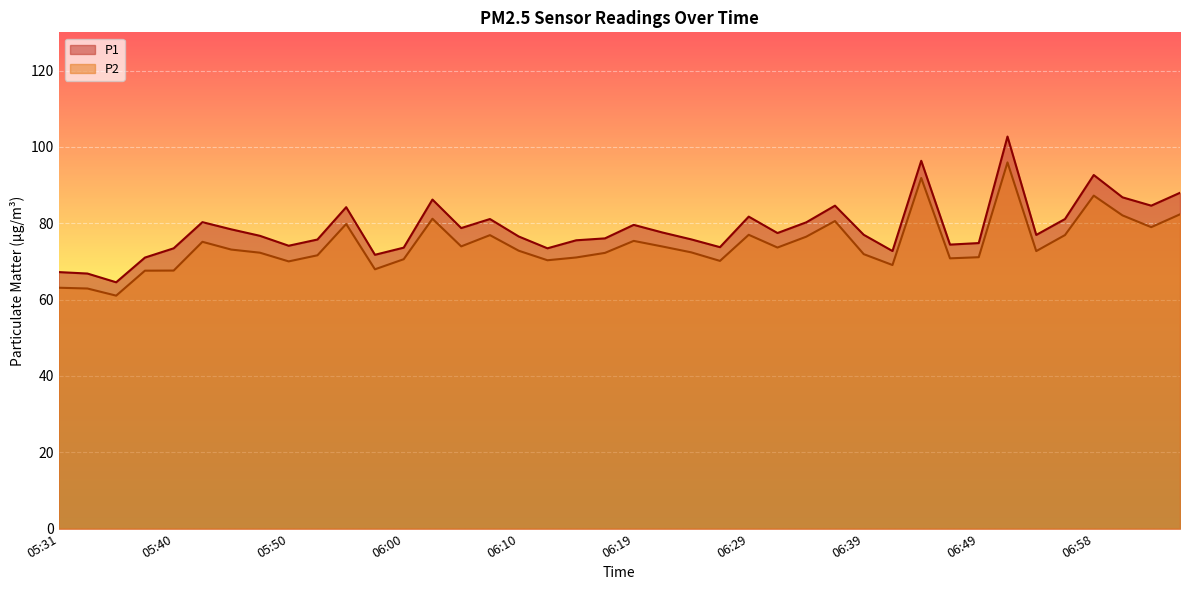

What is the difference between the maximum and minimum values in the P2 series?

34.9